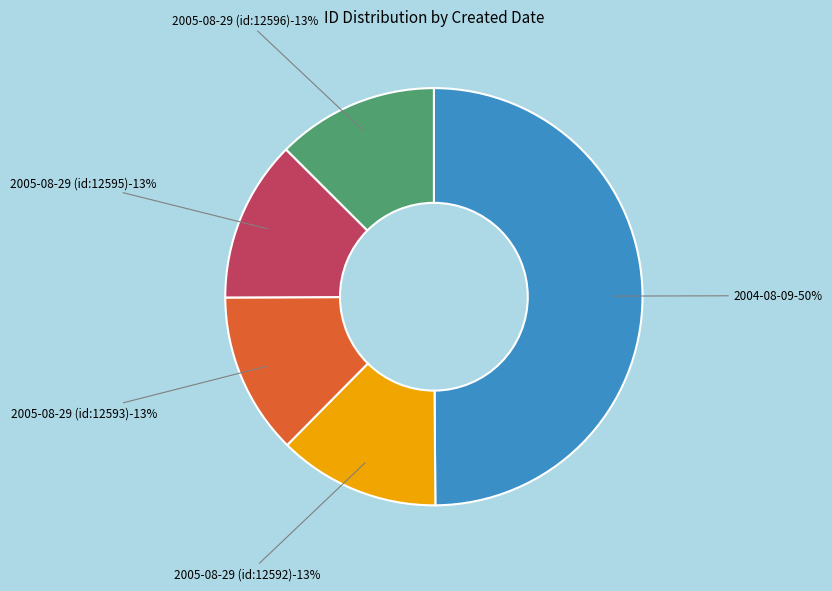

What percentage is NOT represented by 2005-08-29 (id:12592)?

87.5%